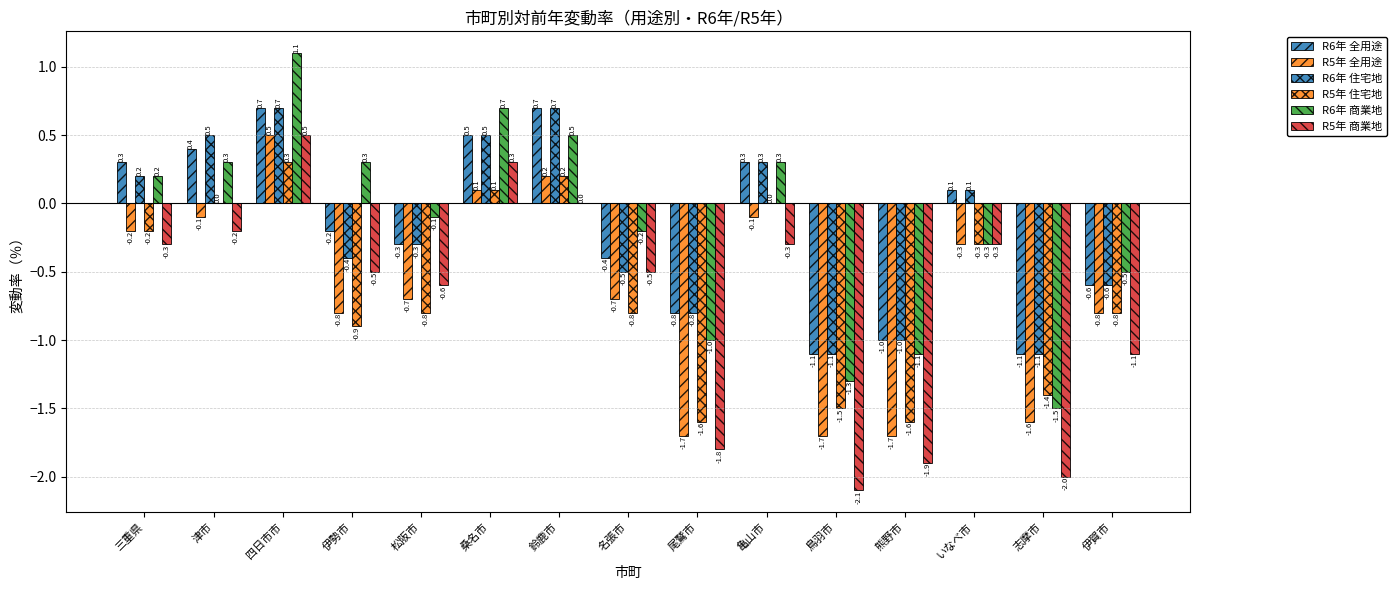

Are the bars horizontal?

No